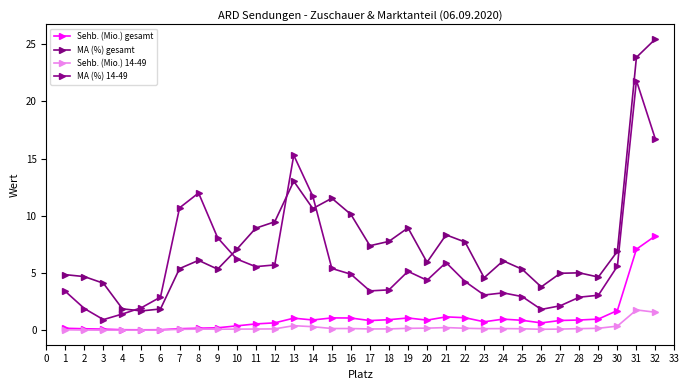

What is the spread (max minus min) of values at 13?

14.9